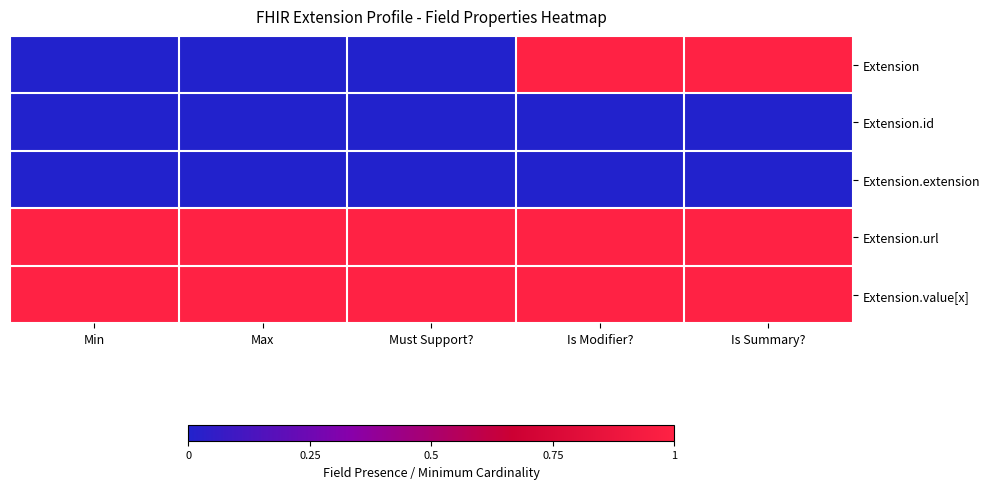

At Min, list the series in order from smallest to largest.

Extension, Extension.id, Extension.extension, Extension.url, Extension.value[x]